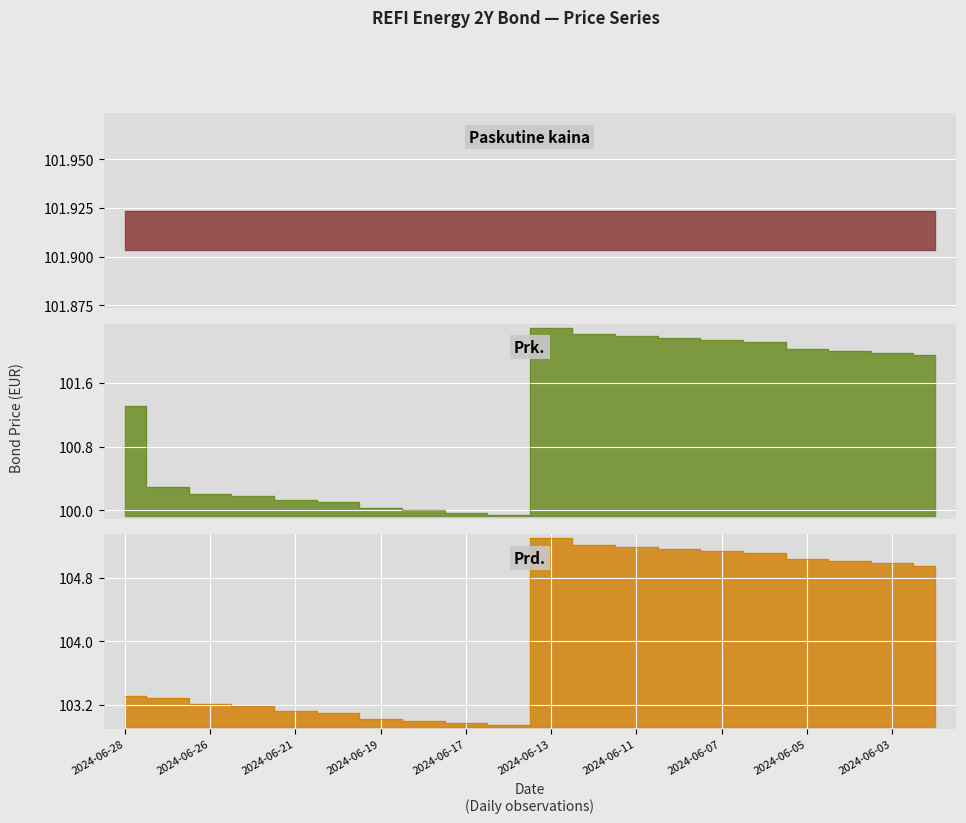

True or false: Prd. and Prk. cross at least once.

False